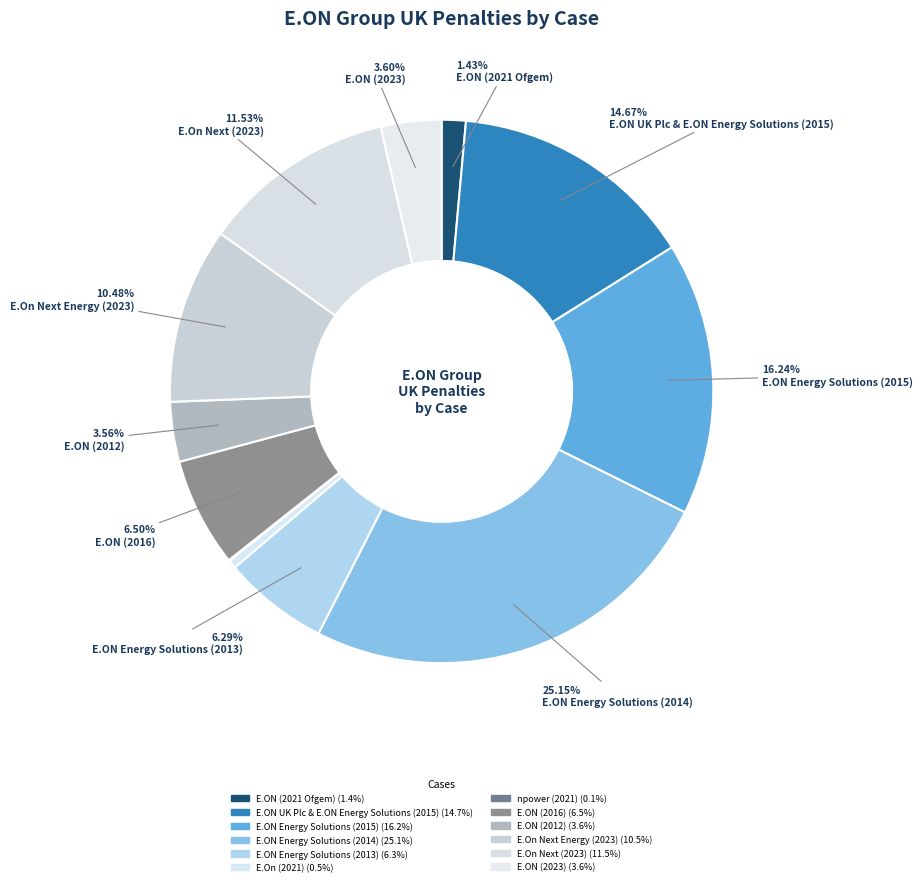

What is the largest slice in the pie chart?

E.ON Energy Solutions (2014)